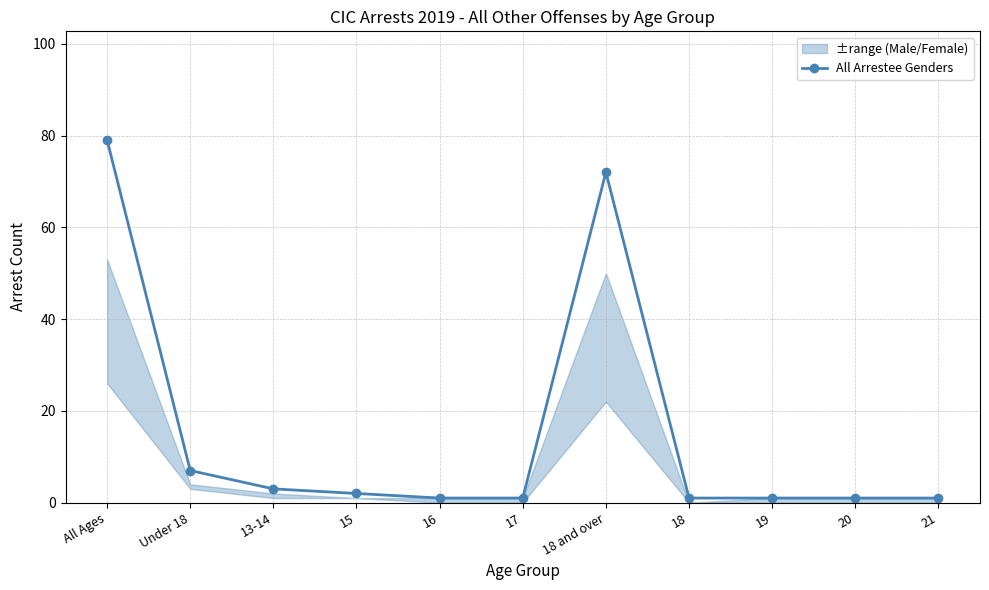

What is the greatest value displayed?

79